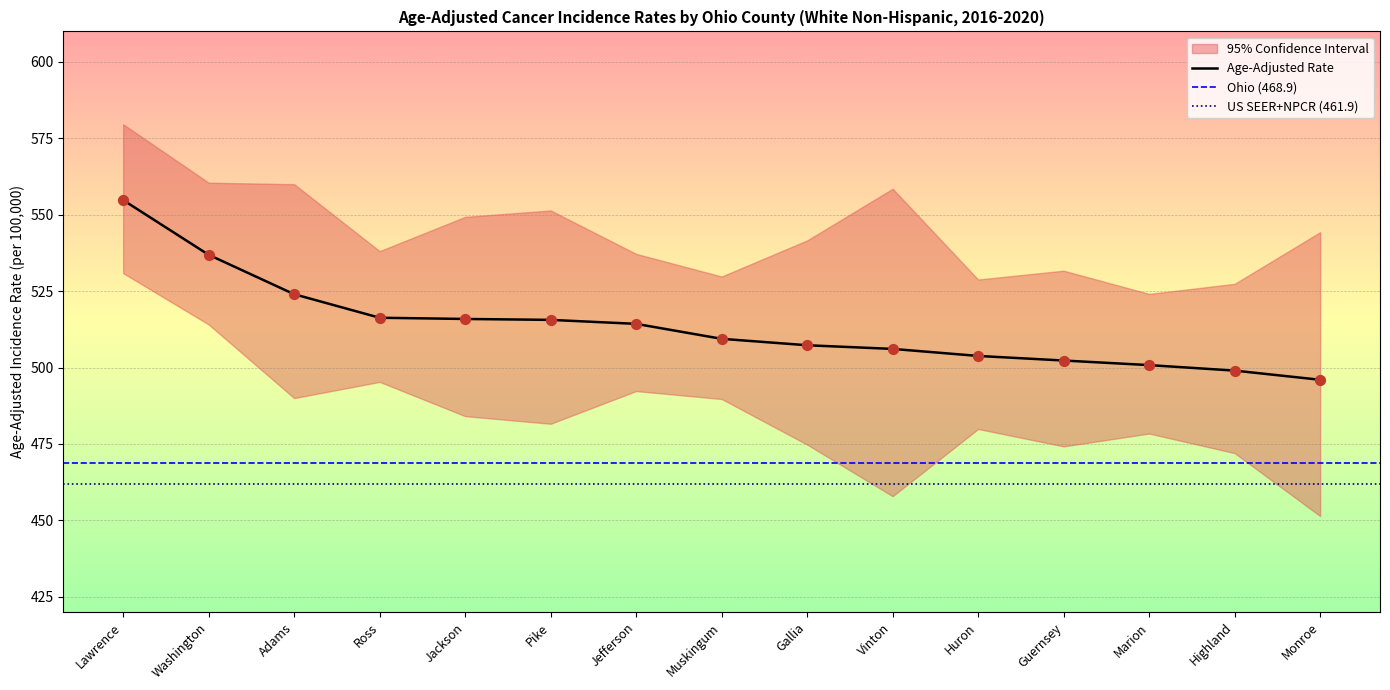

Which series contains the highest Y value?

Upper 95% CI